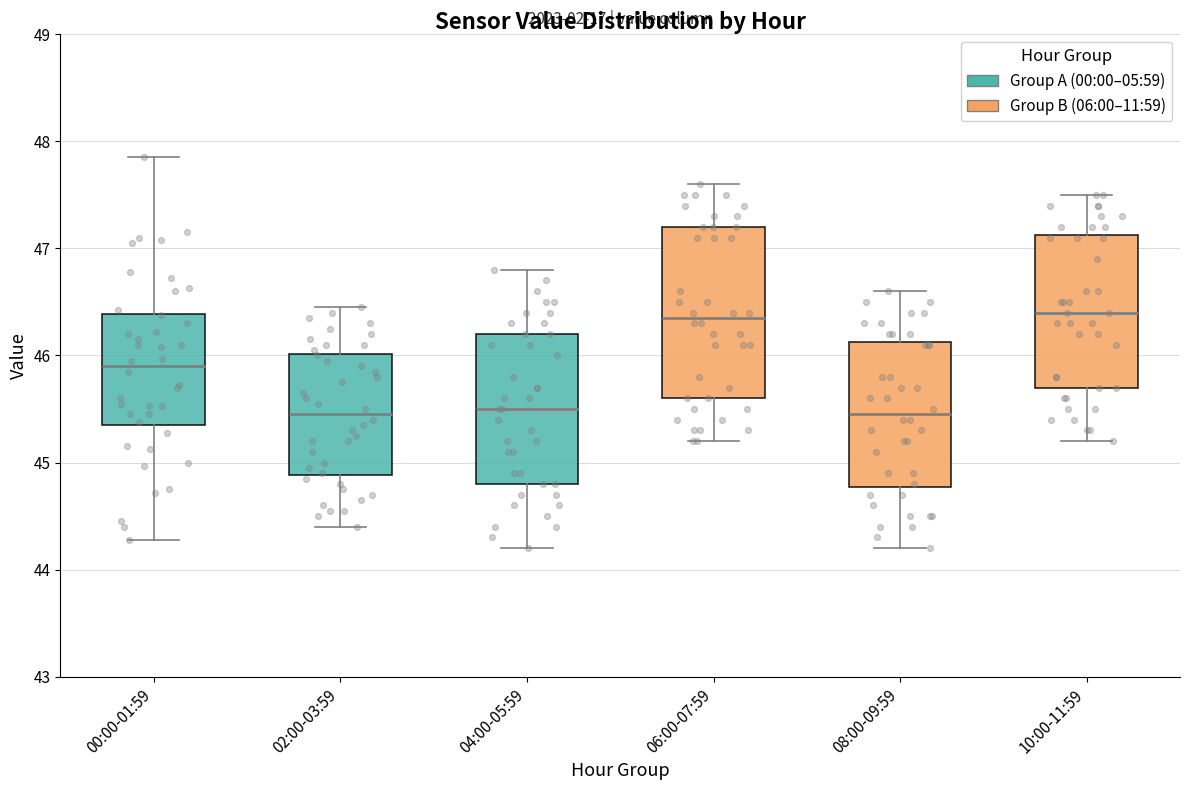

Reading left to right, read every box against the y-axis: the position of its median line, the range the box covers, and the ends of its whiskers. The values are not printed on the chart, so give them approximately, as read against the axis.

00:00-01:59: median 45.9, box 45.4 to 46.4, whiskers 44.3 to 47.9
02:00-03:59: median 45.5, box 44.9 to 46.0, whiskers 44.4 to 46.5
04:00-05:59: median 45.5, box 44.8 to 46.2, whiskers 44.2 to 46.8
06:00-07:59: median 46.4, box 45.6 to 47.2, whiskers 45.2 to 47.6
08:00-09:59: median 45.5, box 44.8 to 46.1, whiskers 44.2 to 46.6
10:00-11:59: median 46.4, box 45.7 to 47.1, whiskers 45.2 to 47.5